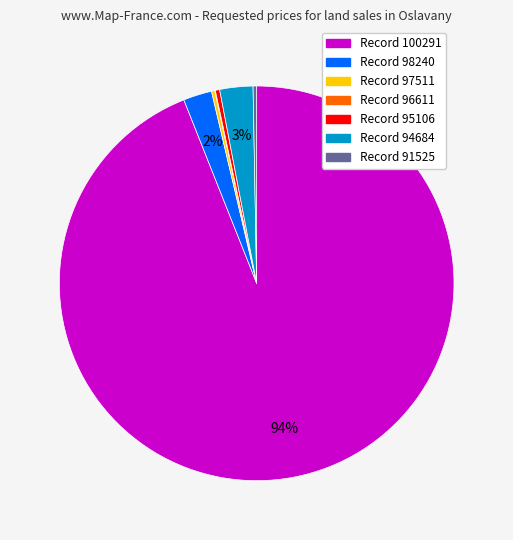

Is there any slice that represents more than half of the pie?

Yes